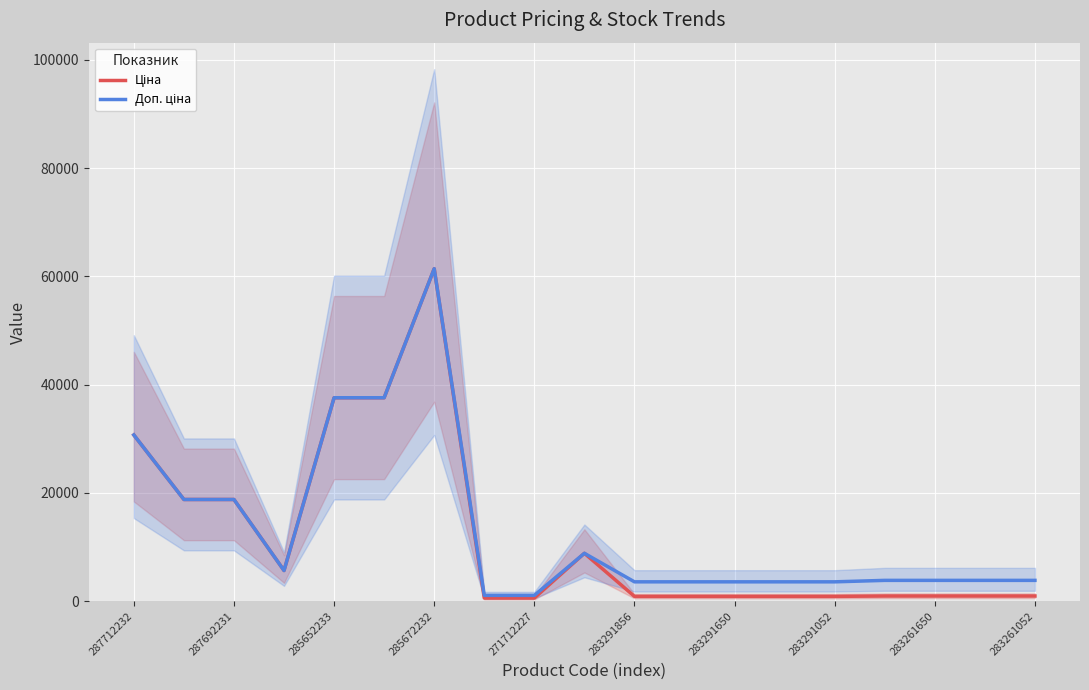

Where is Доп. ціна nearest to the value 31257?

287712232